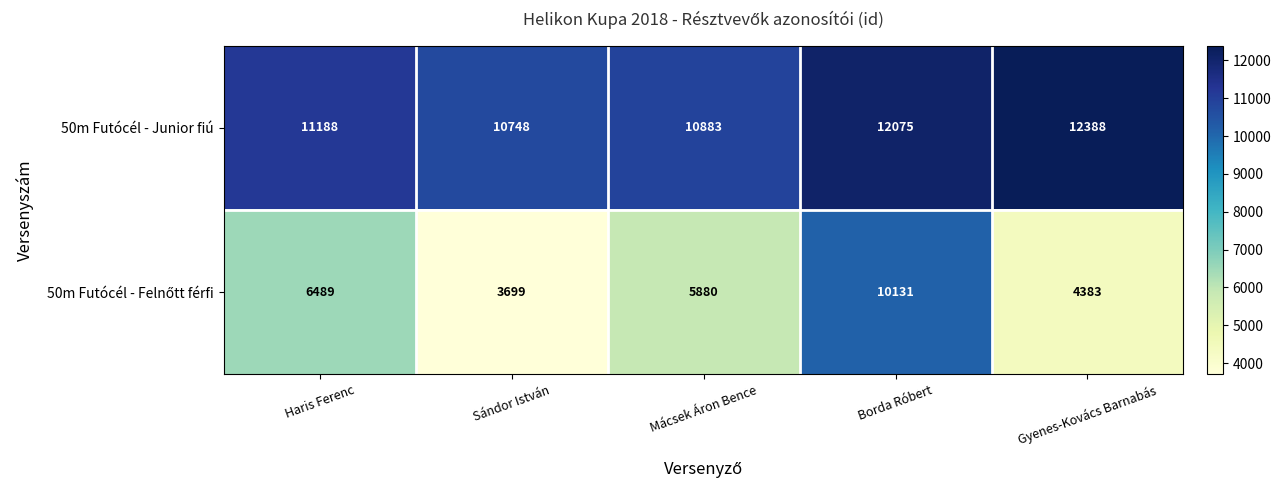

Rank the categories by 50m Futócél - Junior fiú value from lowest to highest.

Sándor István, Mácsek Áron Bence, Haris Ferenc, Borda Róbert, Gyenes-Kovács Barnabás